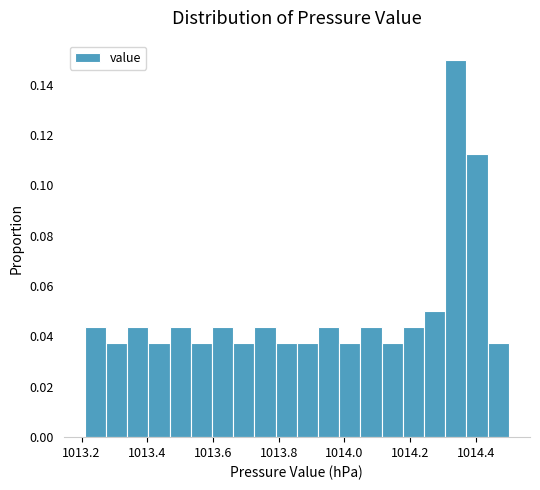

Around what value on the x-axis is the tallest bar? Give the approximate position of its centre, as read against the axis.

1014.34